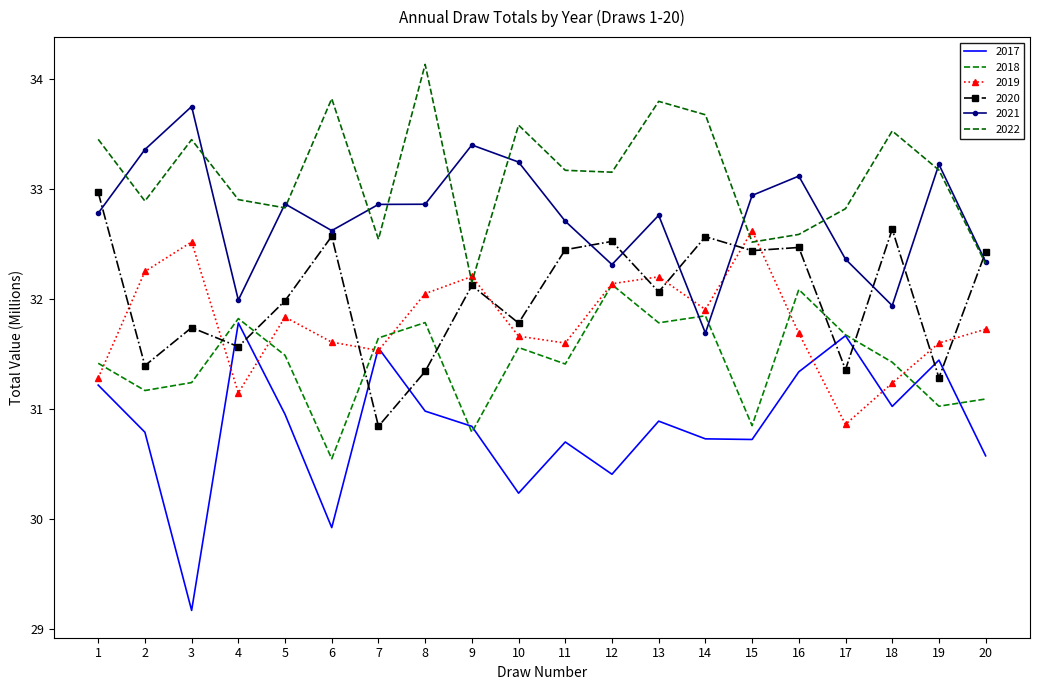

What is the value of the 2018 point at the 4th from the left?

31.8